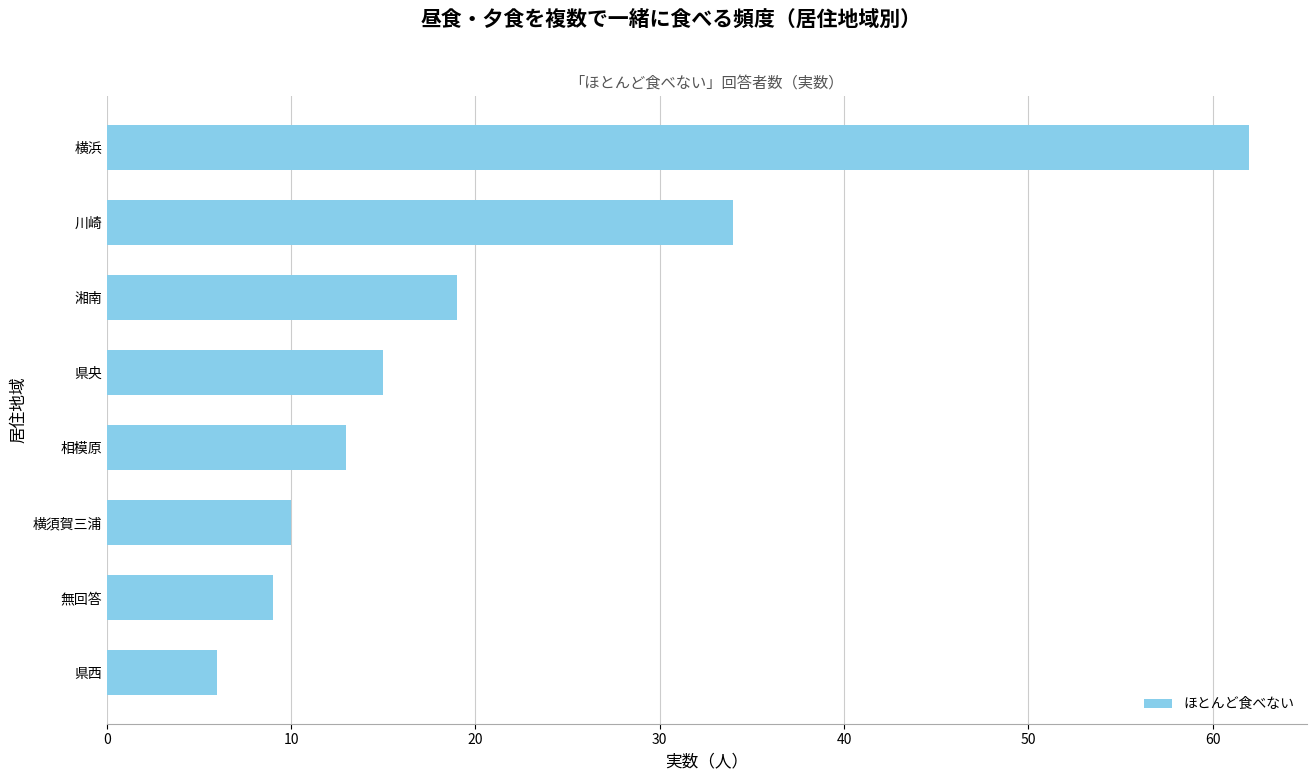

The value at 無回答 is 14. True or false?

False